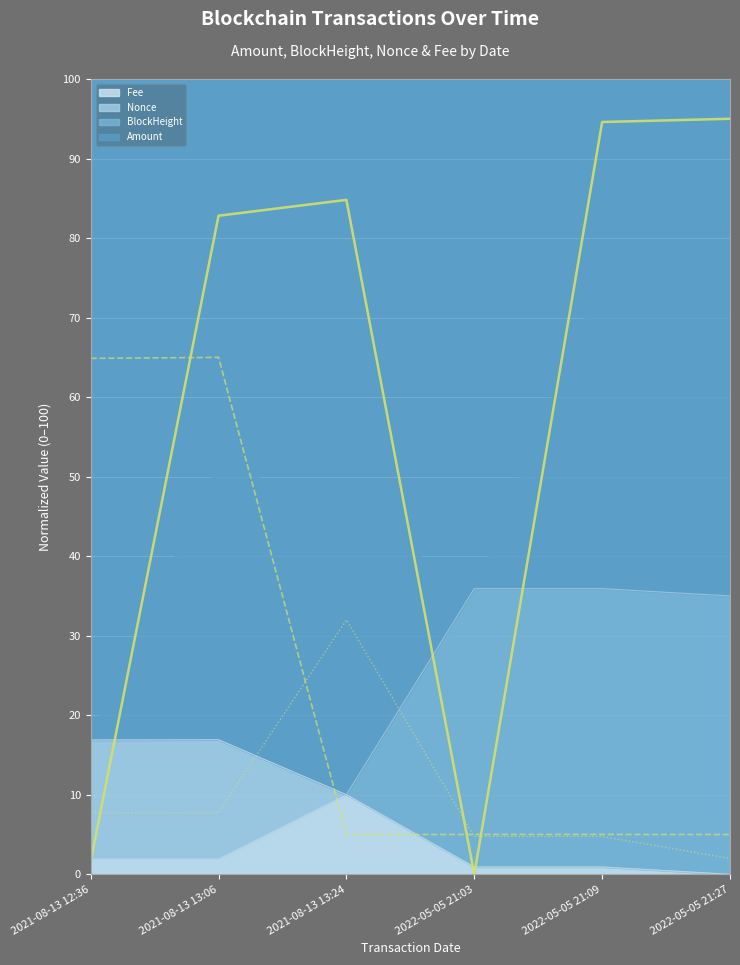

What is the difference between the Amount (norm) values at 2022-05-05 21:09 and 2021-08-13 13:06?

11.8